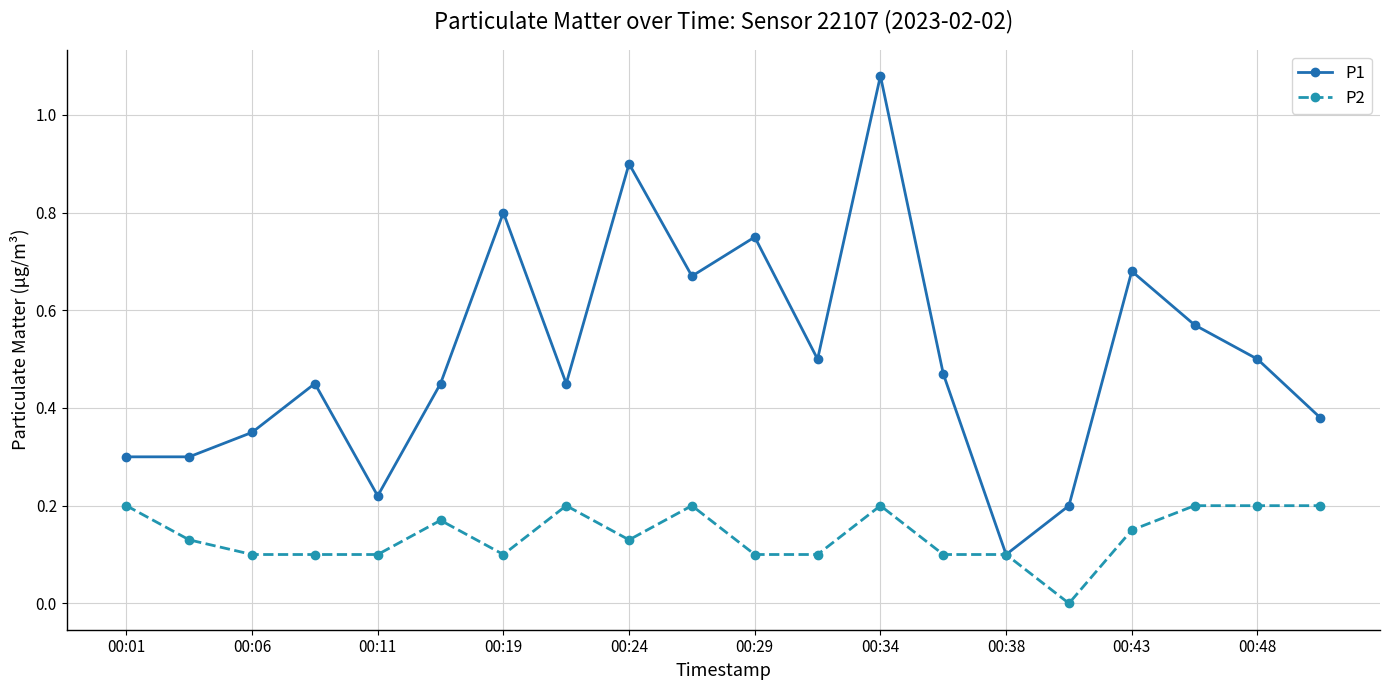

Which series has the largest total across all categories?

P1